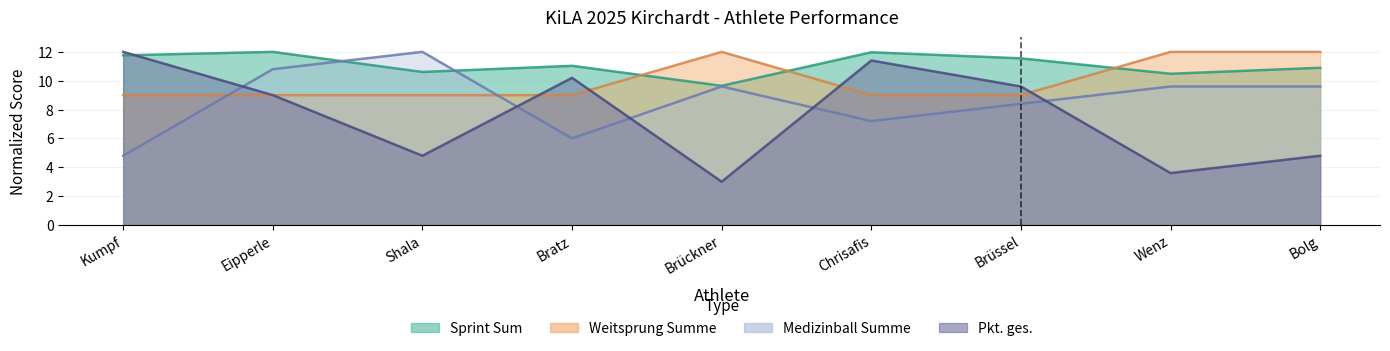

List the labels in order of Pkt. ges. value, smallest first.

Brückner, Wenz, Shala, Bolg, Eipperle, Brüssel, Bratz, Chrisafis, Kumpf